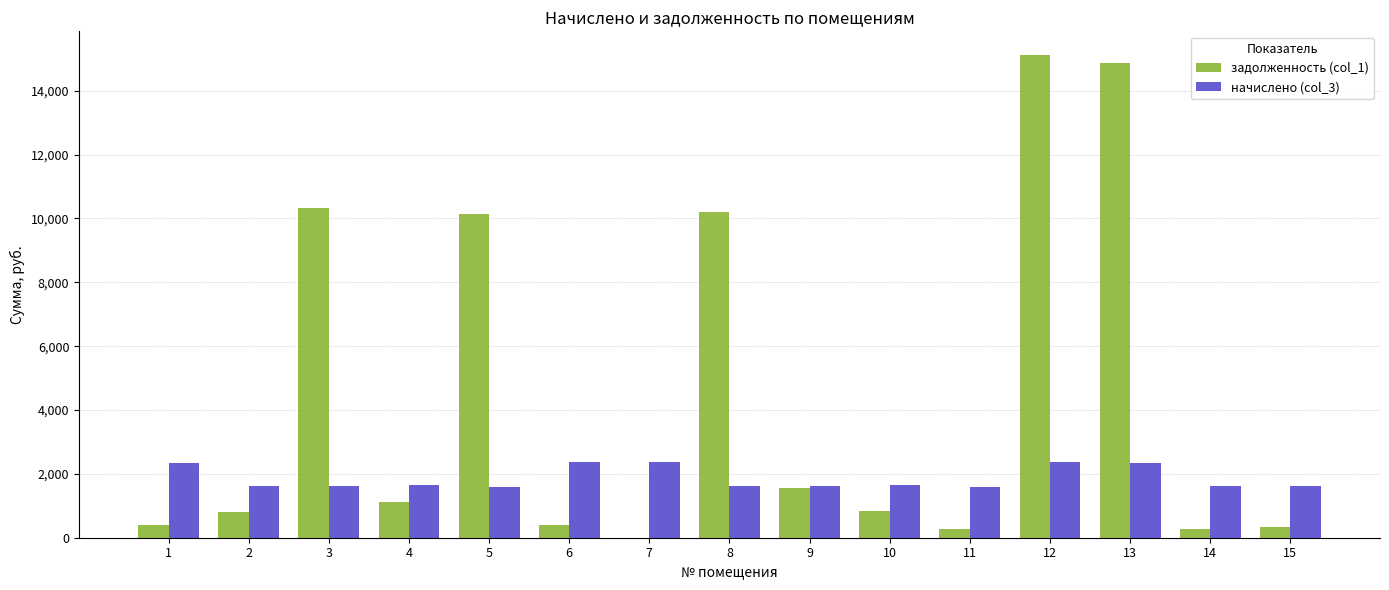

How many series are shown in this chart?

2